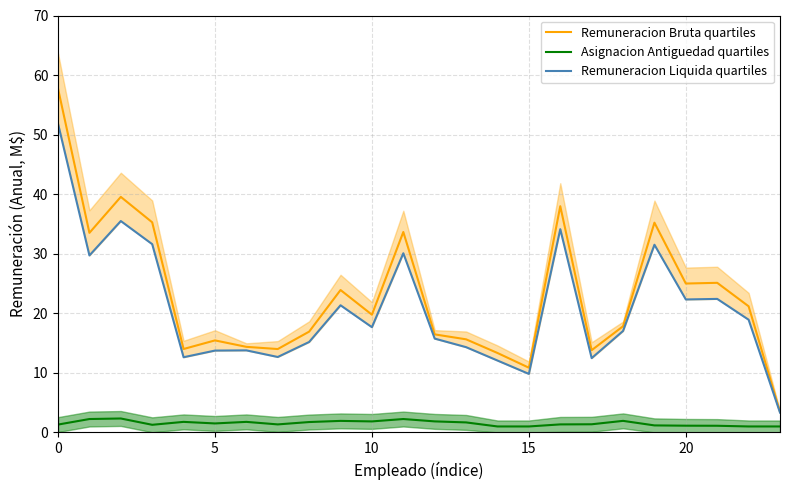

Reading right to left, list all the values displayed in this chart.

Remuneracion Bruta quartiles: 3.5	21.2	25.1	25.0	35.2	17.8	13.8	38.0	10.9	13.3	15.6	16.5	33.7	19.8	23.9	16.9	14.0	14.4	15.4	14.0	35.3	39.5	33.5	57.7
Asignacion Antiguedad quartiles: 1.0	1.0	1.1	1.1	1.2	1.9	1.4	1.3	1.0	1.0	1.7	1.9	2.2	1.8	1.9	1.7	1.3	1.8	1.5	1.8	1.3	2.3	2.2	1.3
Remuneracion Liquida quartiles: 3.3	18.9	22.4	22.3	31.5	17.0	12.5	34.1	9.8	12.1	14.3	15.7	30.1	17.7	21.3	15.2	12.7	13.8	13.7	12.6	31.6	35.5	29.7	51.8